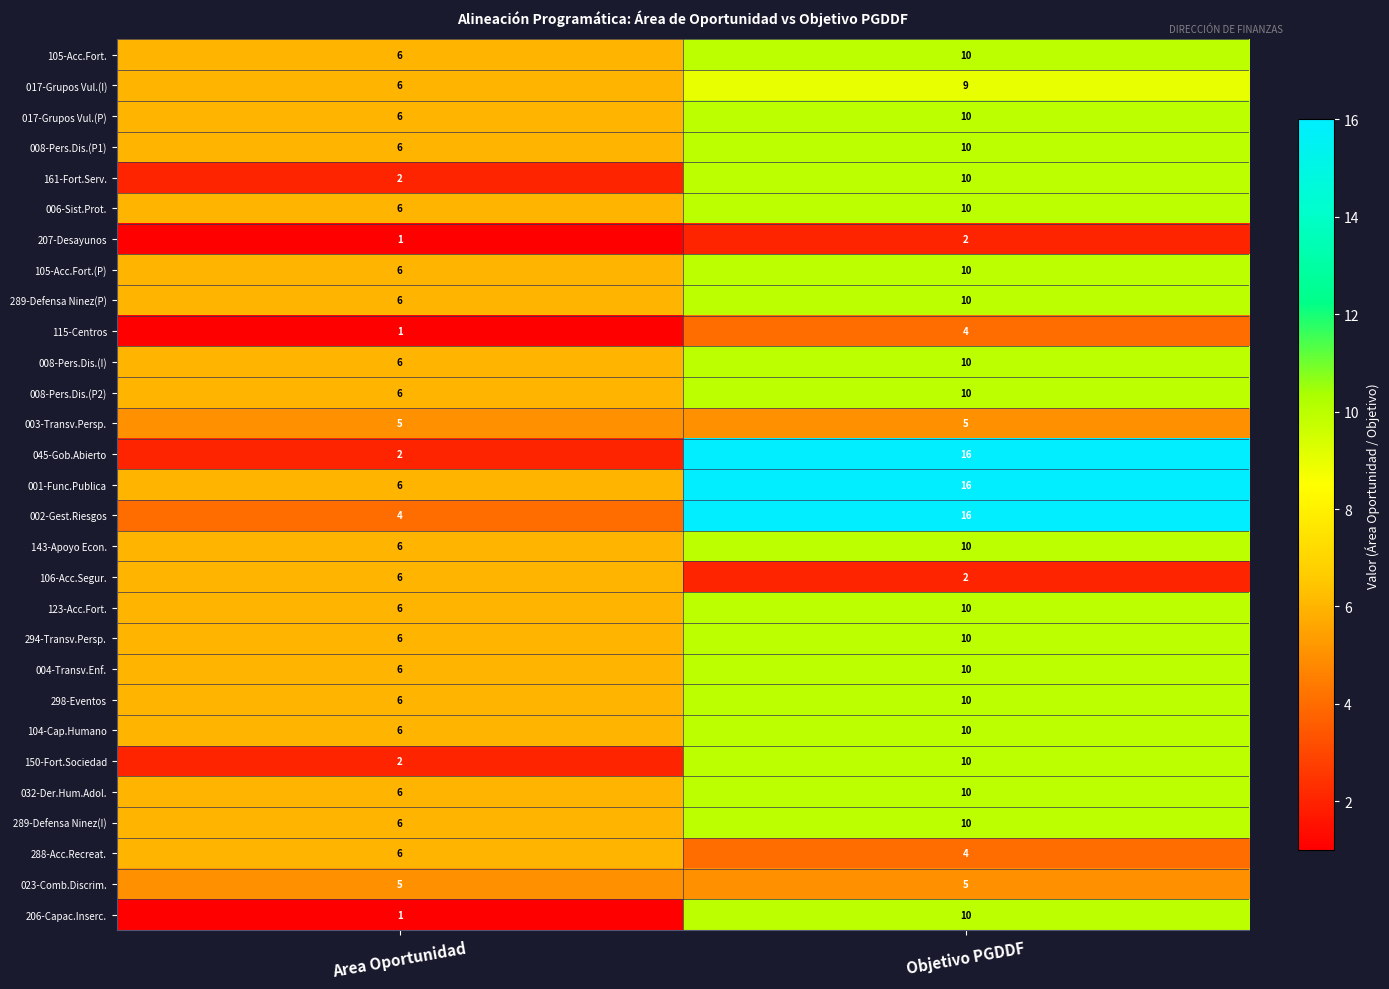

At which label is 161-Fort.Serv. closest to 6?

Area Oportunidad